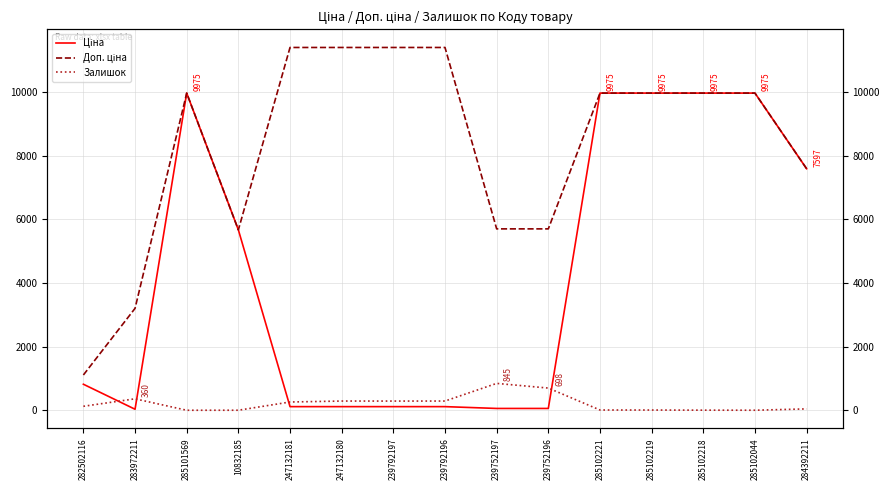

At which category is the sum across all series the highest?

285102221